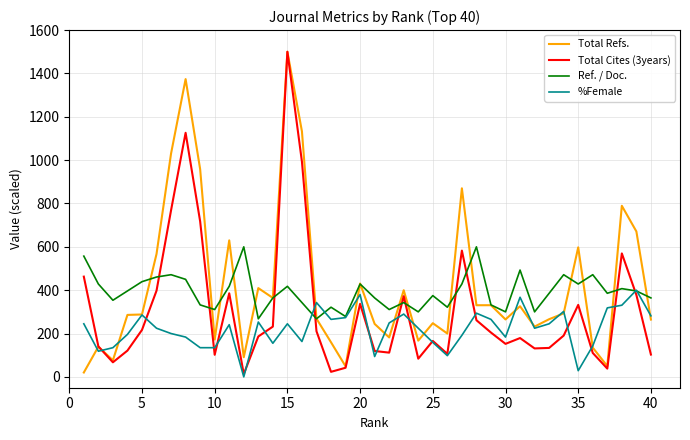

In Total Refs., how many points are higher than both neighbors (excluding endpoints)?

13